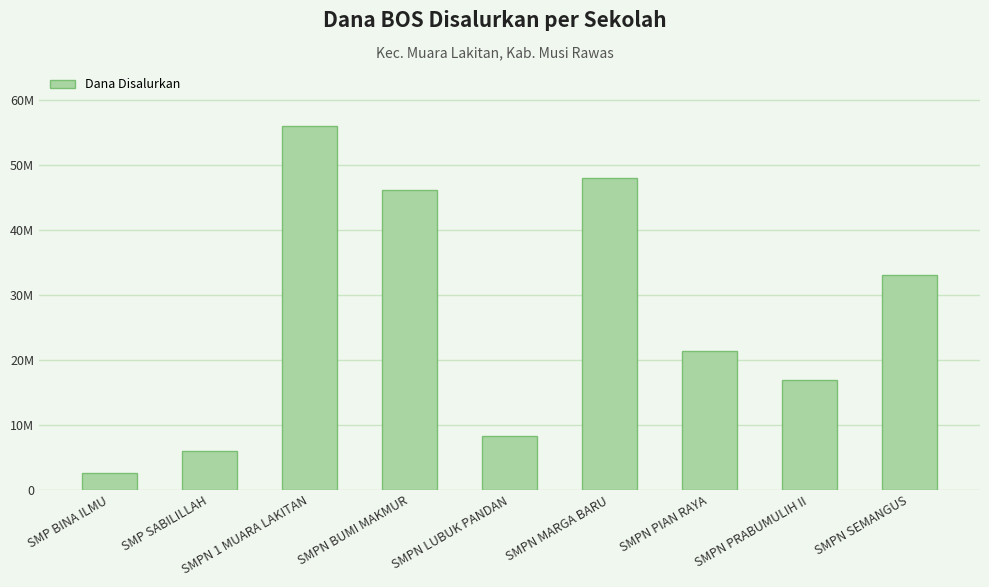

What is the approximate value at SMPN SEMANGUS?

33000000